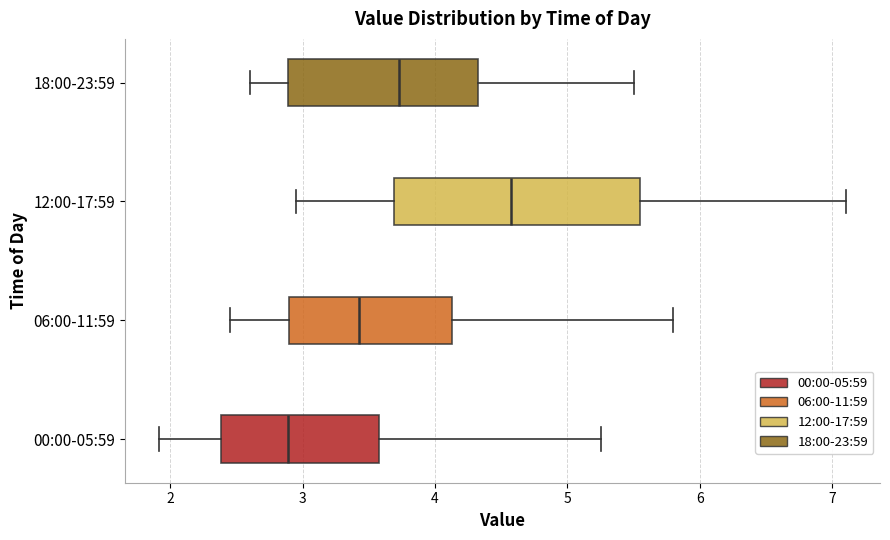

Where does the right whisker of the box for 00:00-05:59 end on the x-axis? The values are not printed on the chart, so give them approximately, as read against the axis.

5.3